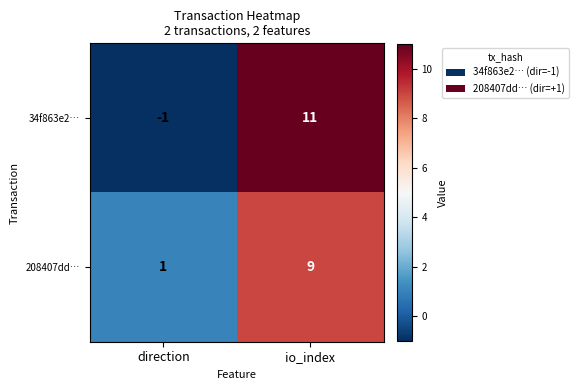

How many data points in 34f863e2… are less than 11?

1